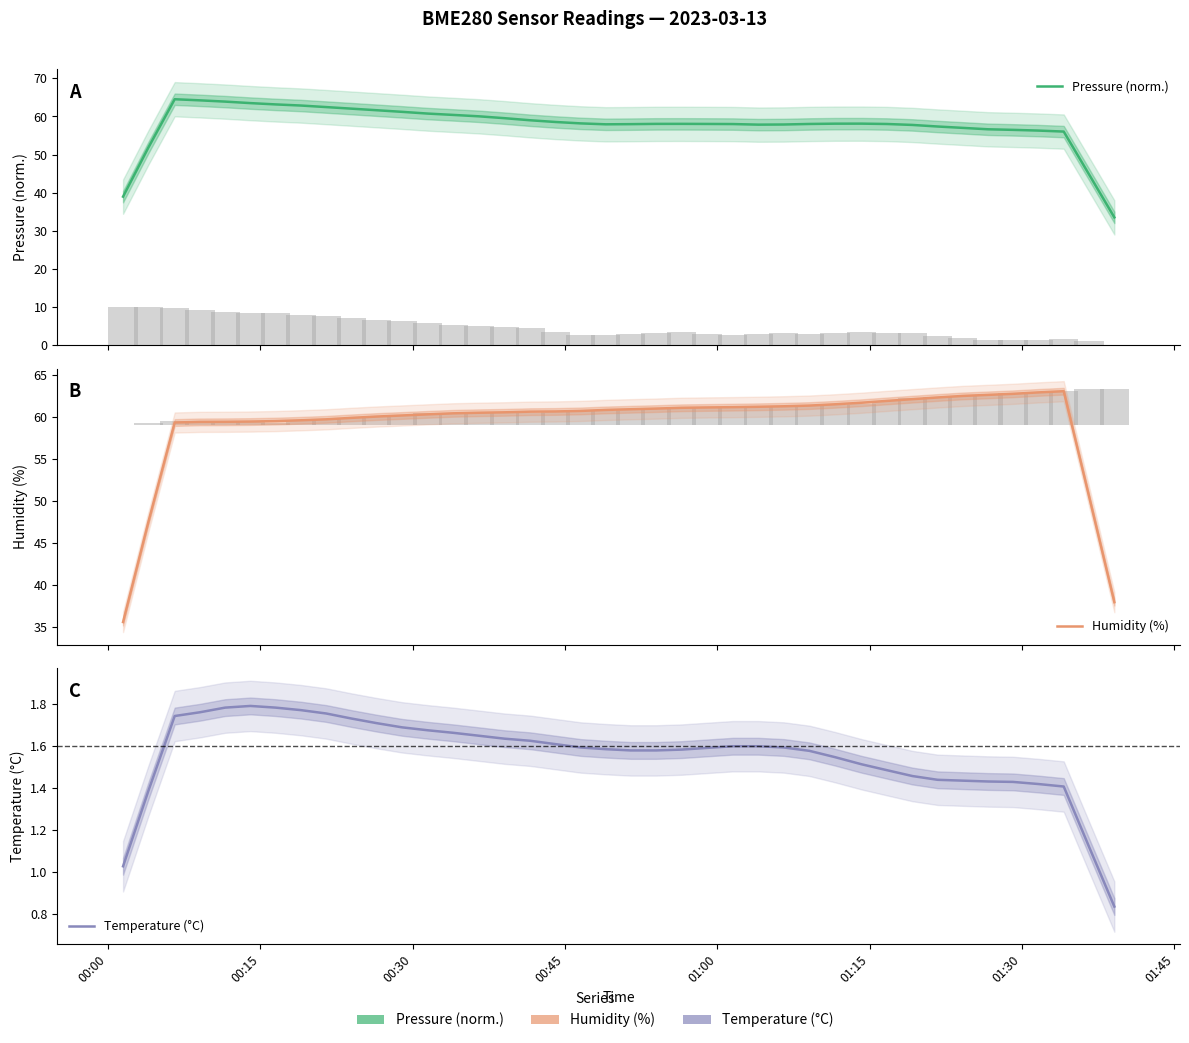

How many values in the Temperature (°C) series exceed 1?

39